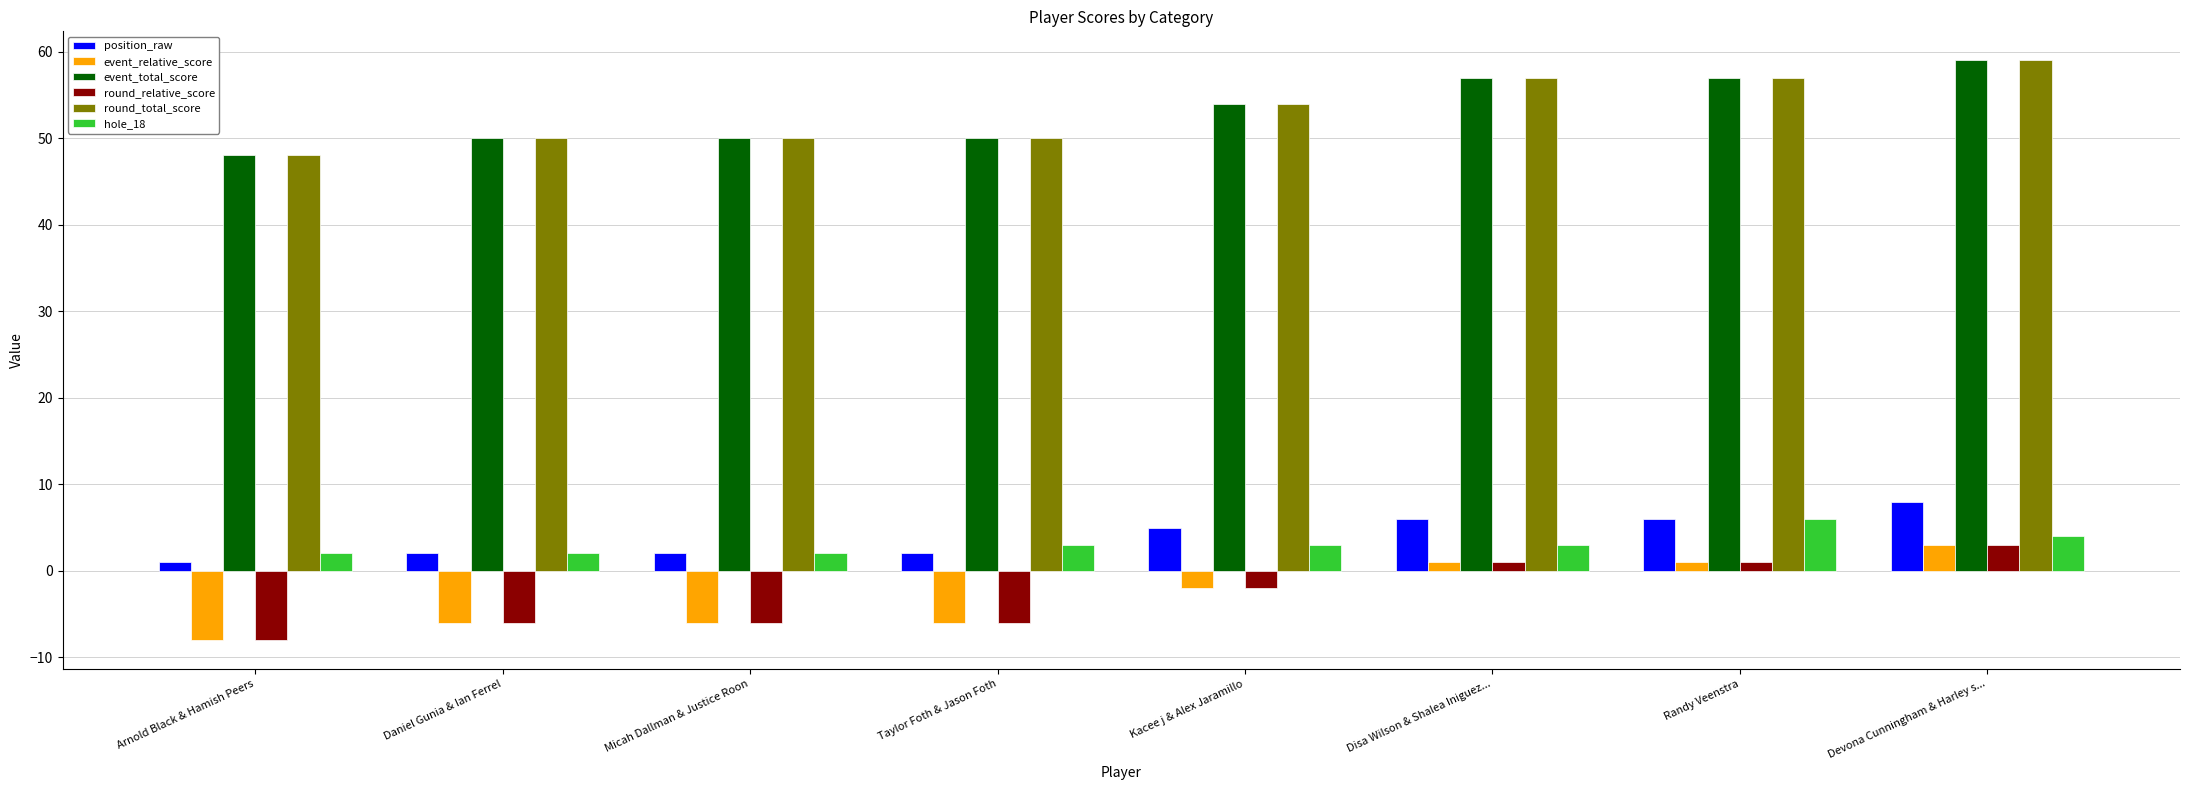

How many groups of bars are there?

8